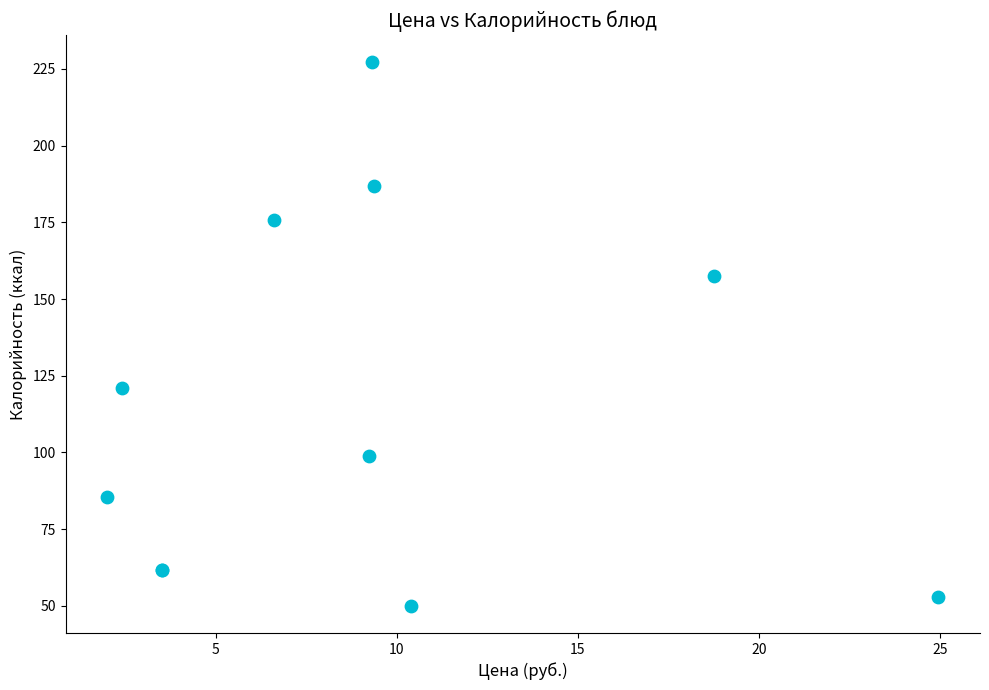

What Y value in the scatter plot is closest to 138?

121.0